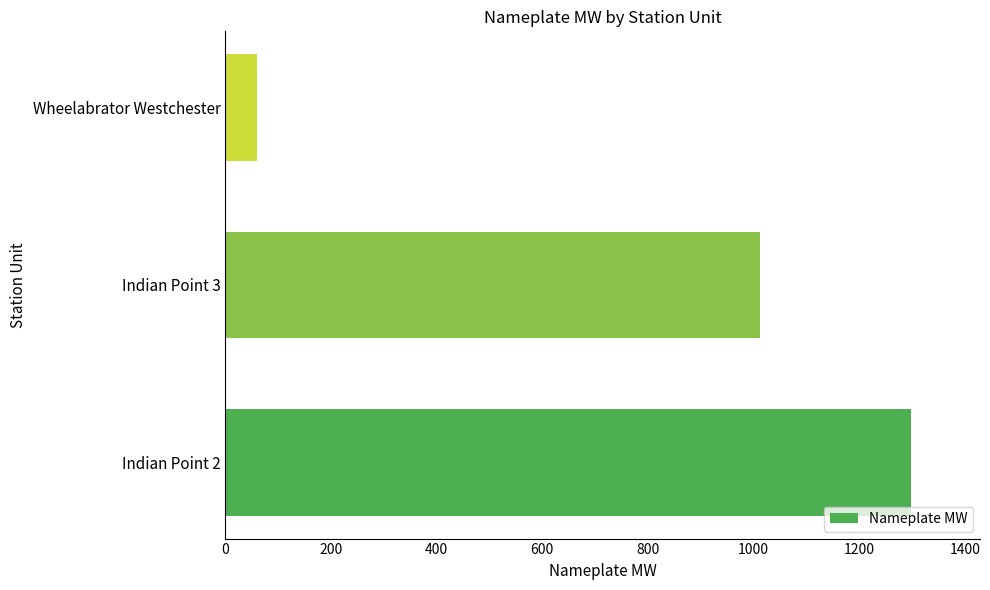

Rank the categories by value from lowest to highest.

Wheelabrator Westchester, Indian Point 3, Indian Point 2